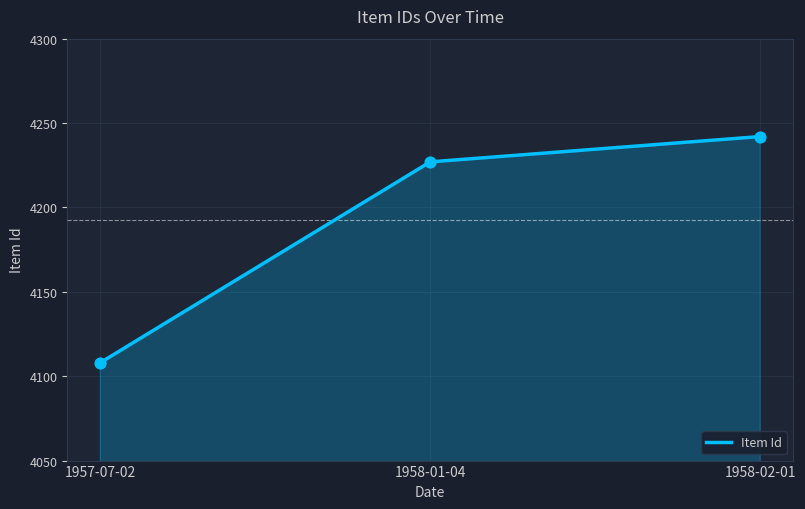

What is the ratio of the value at 1958-01-04 to the value at 1957-07-02?

1.0